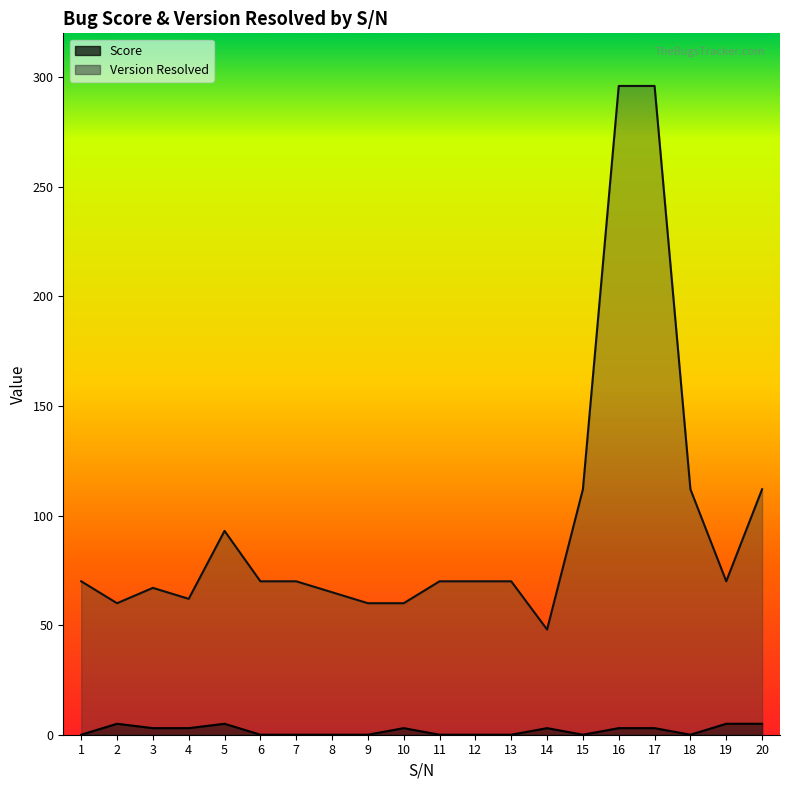

What is the maximum value for Score?

5